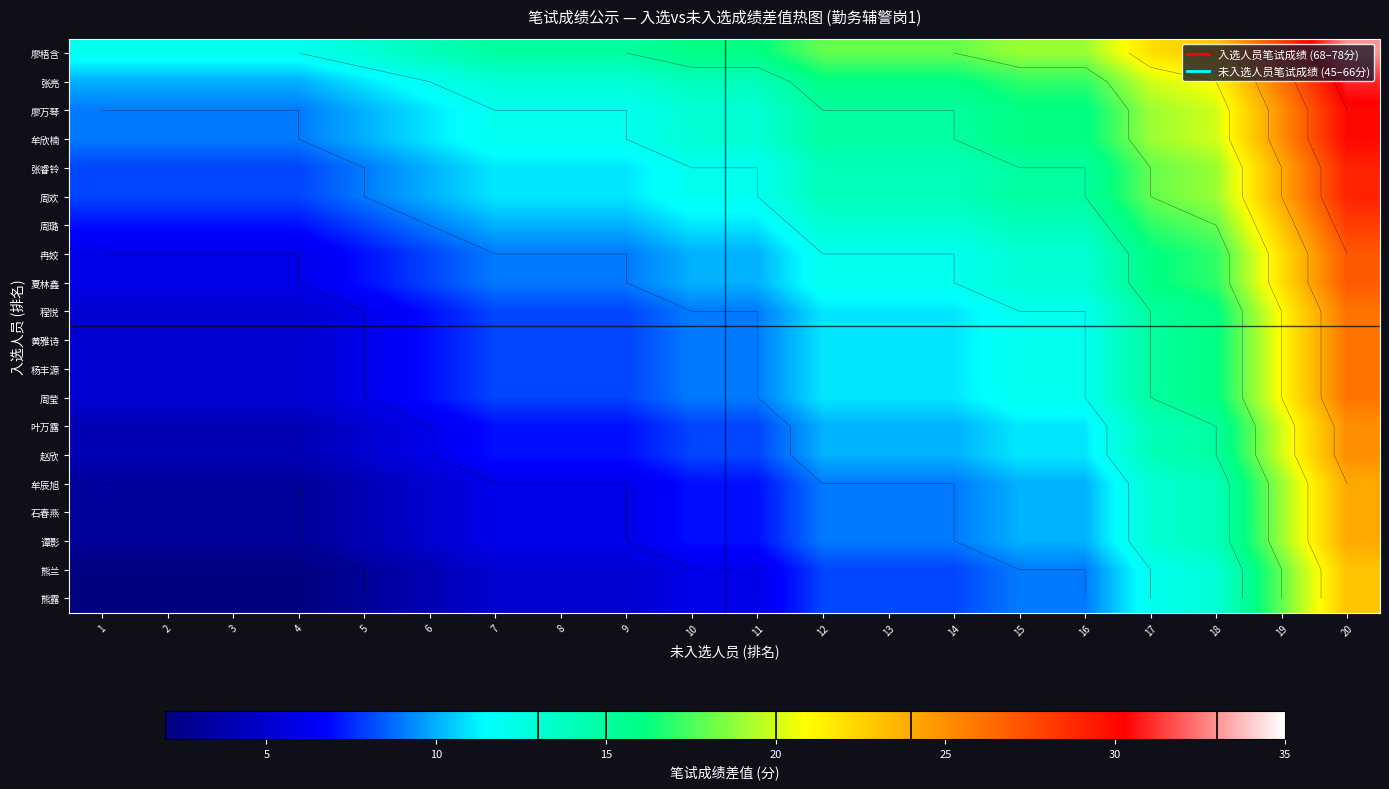

The 冉姣 series shows 4 at 6. True or false?

False